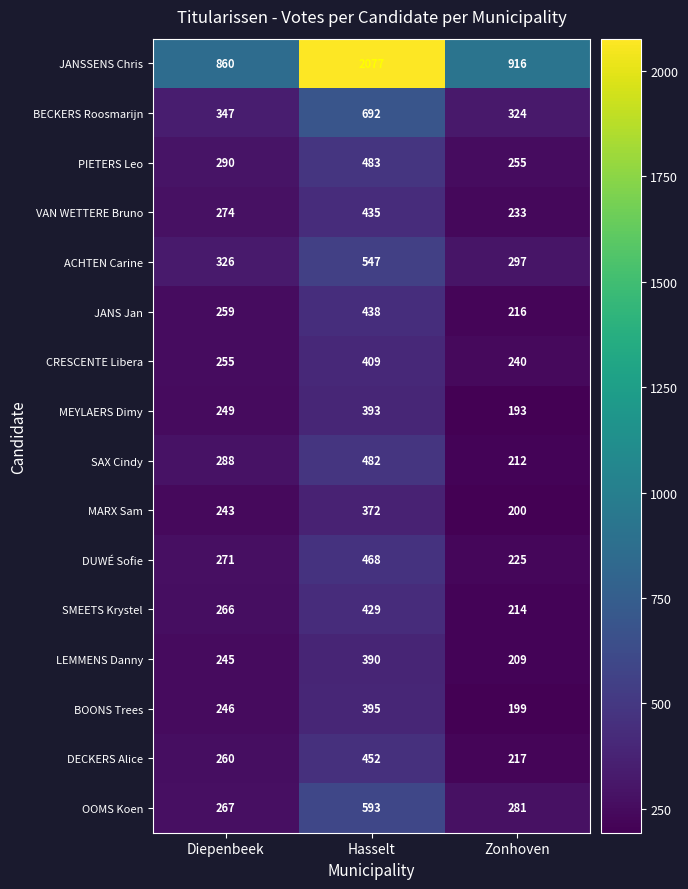

What is the smallest value displayed?

193